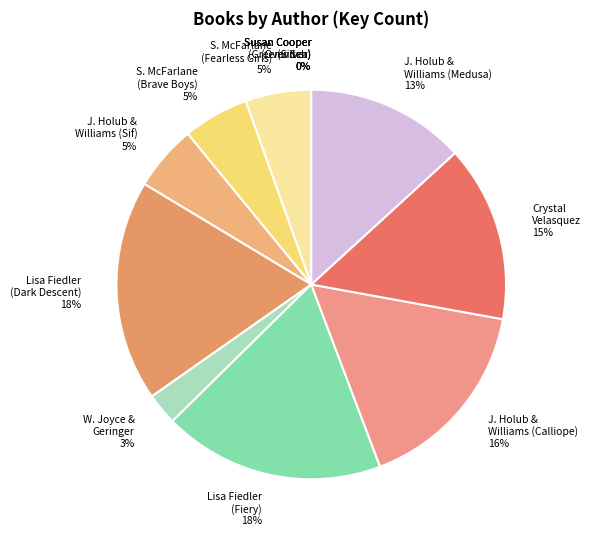

Is there a majority slice in this chart?

No